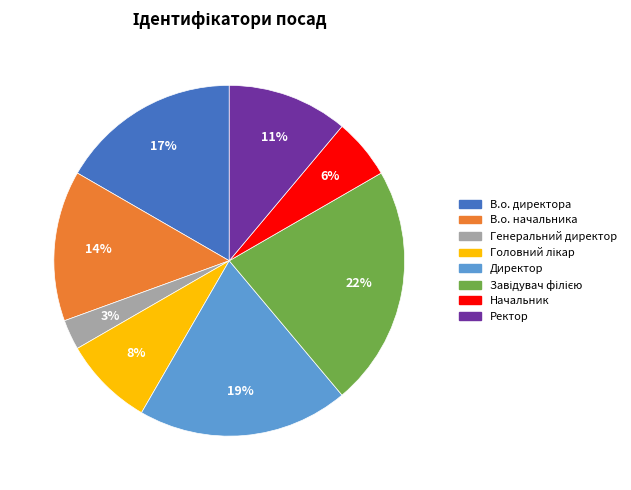

How many segments does this pie chart have?

8